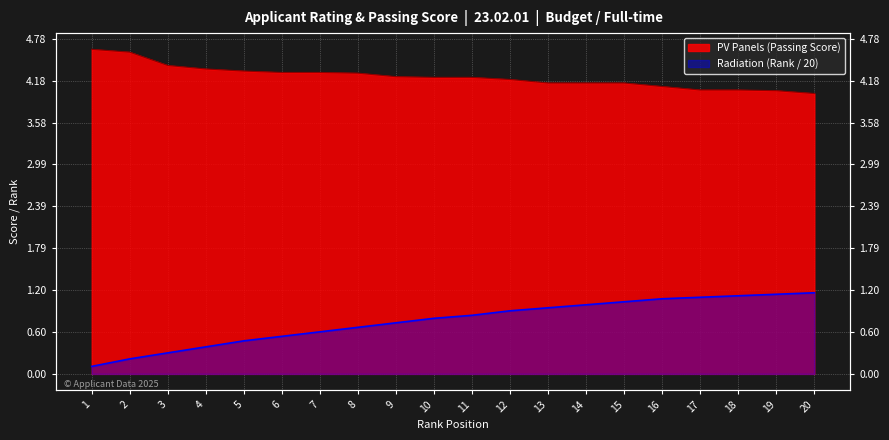

Between 16 and 20, which series saw the biggest shift?

PV Panels (Passing Score)